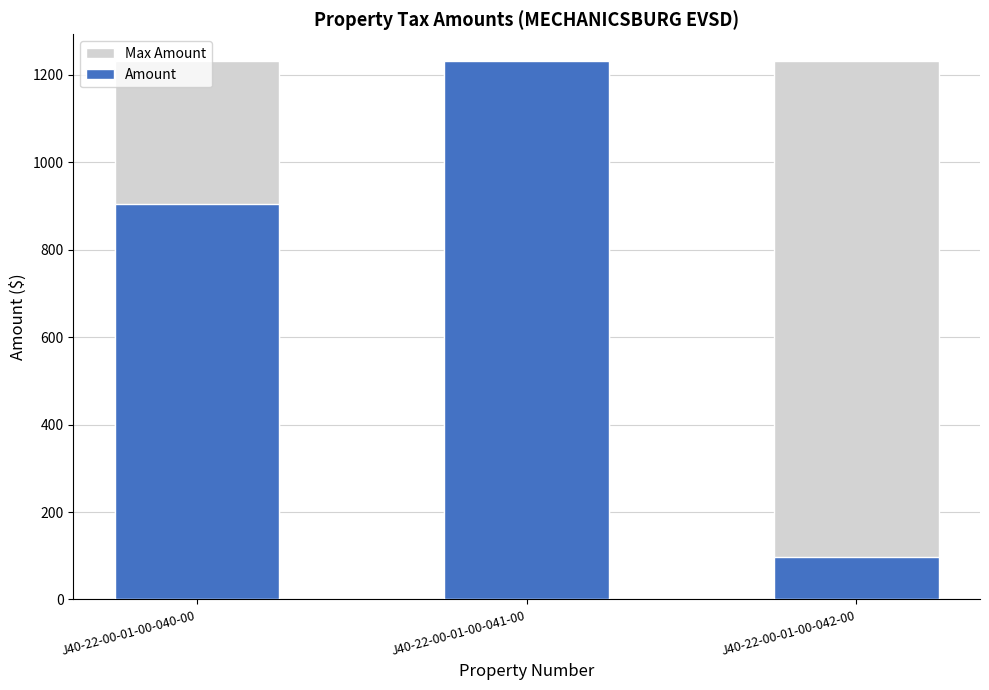

List the series in order of their peak value, highest first.

Max Amount, Amount